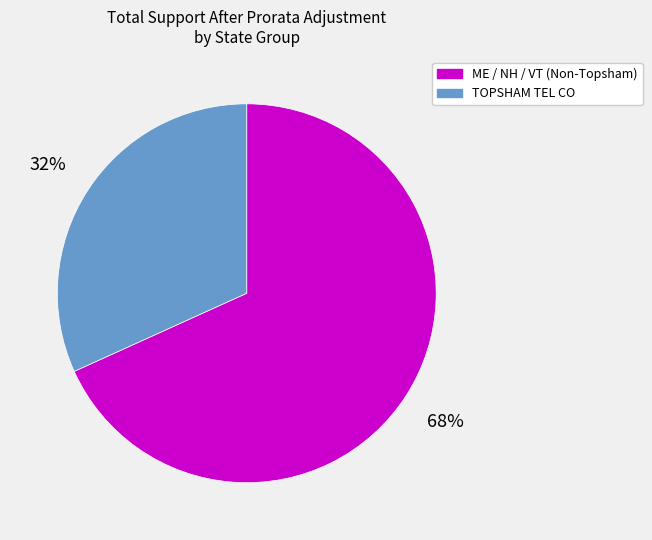

To the nearest percent, what is the difference between the largest and smallest slice percentages?

36%